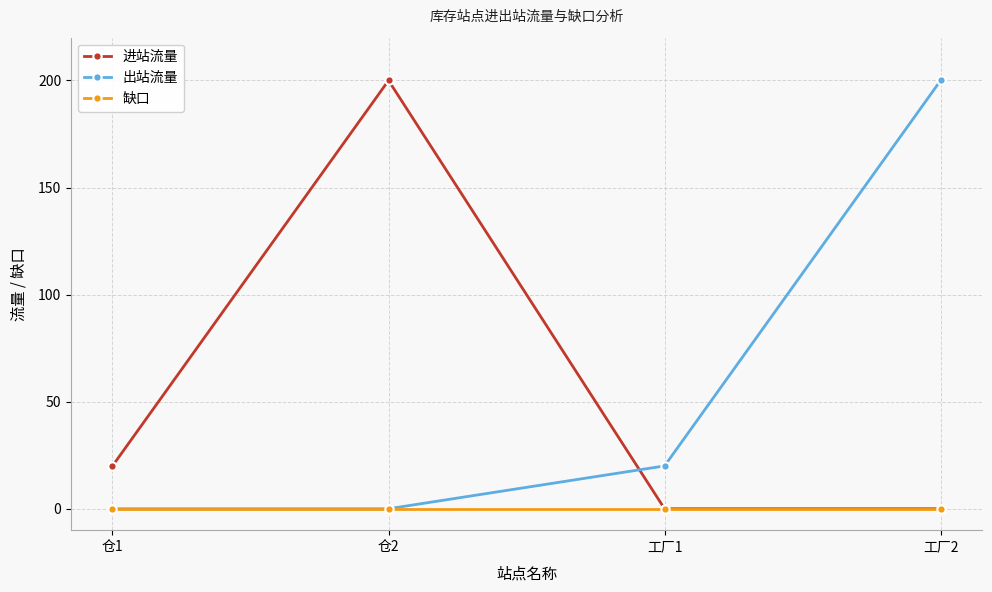

After their last crossing, which series has the higher values: 出站流量 or 进站流量?

出站流量